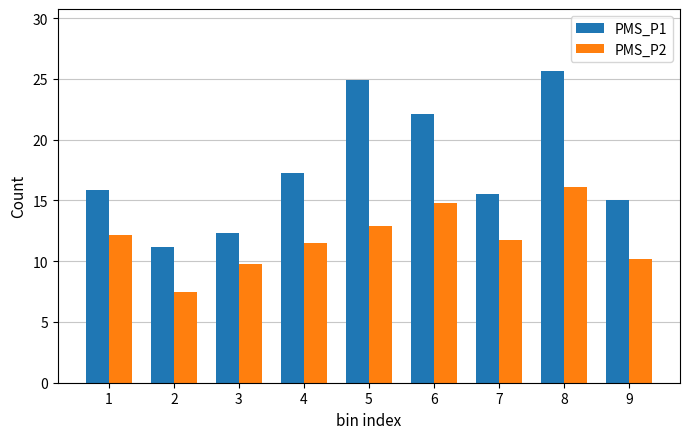

Which series has the widest spread of values?

PMS_P1